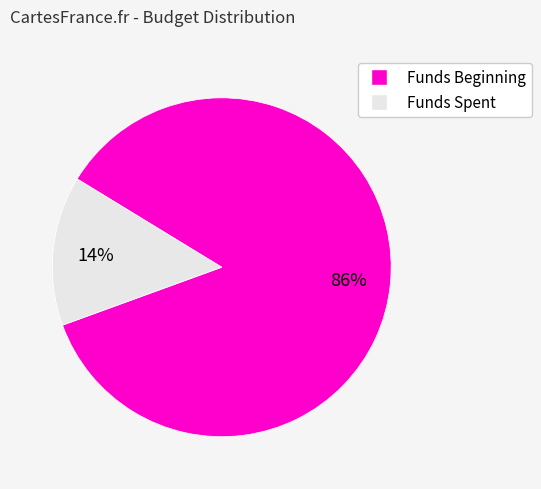

Is there a majority slice in this chart?

Yes